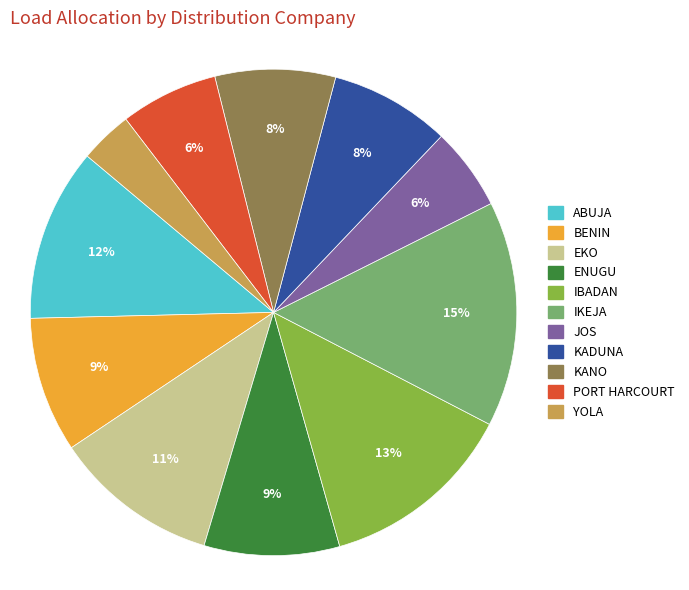

Is KANO the majority of the pie?

No